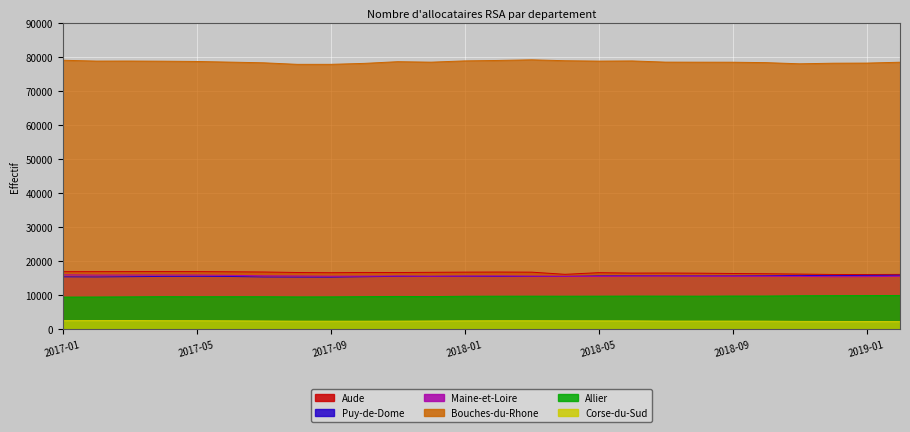

What is the value of the Maine-et-Loire point at the 9th from the left?

15590